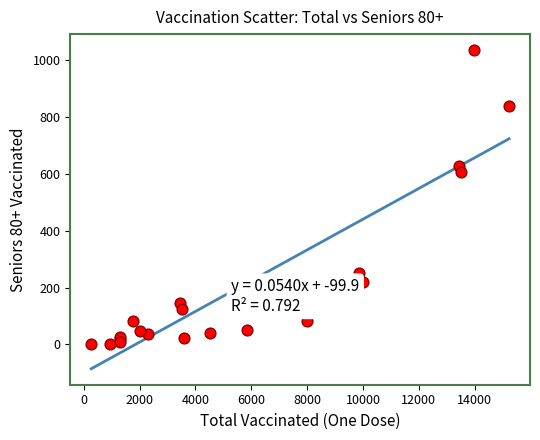

What Y value in the scatter plot is closest to 518?

607